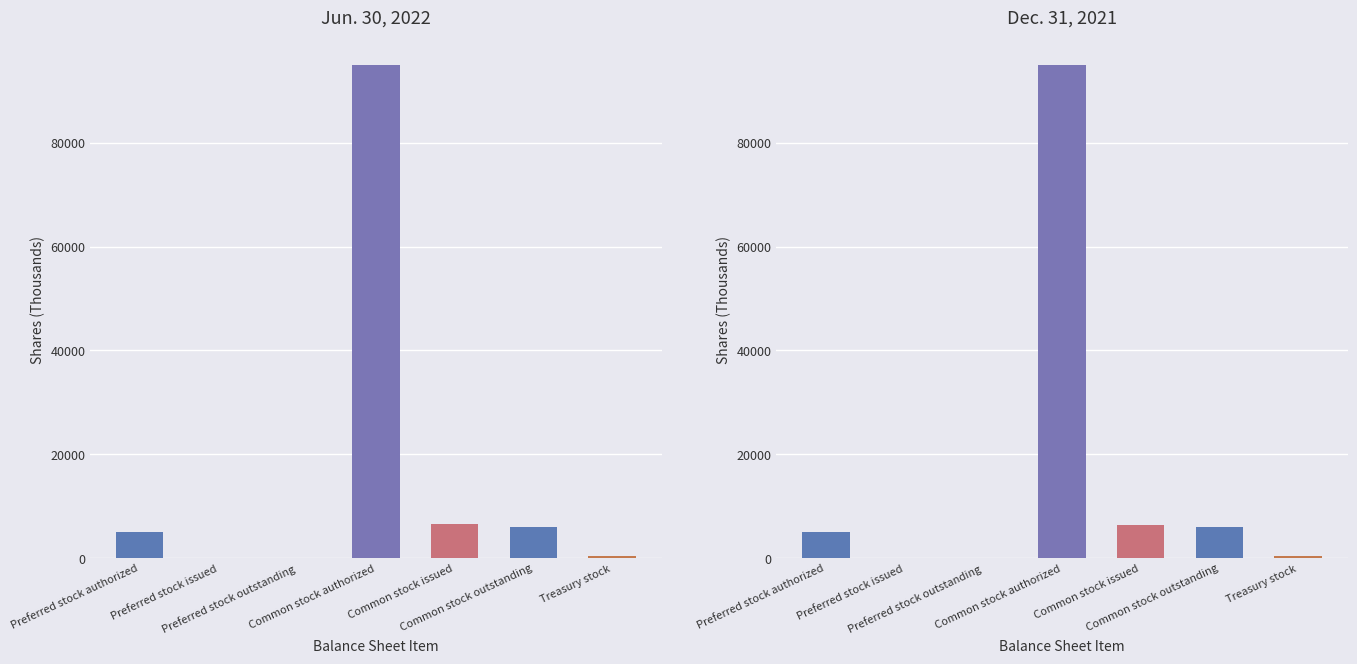

What is the difference between the Dec. 31, 2021 values at Preferred stock issued and Preferred stock authorized?

5000